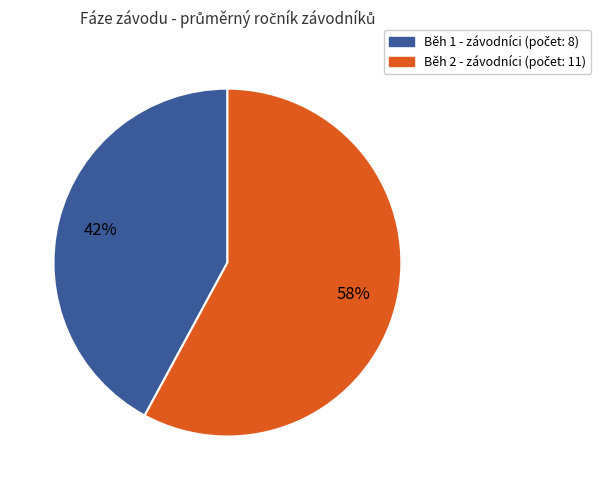

Count the number of slices in the pie.

2